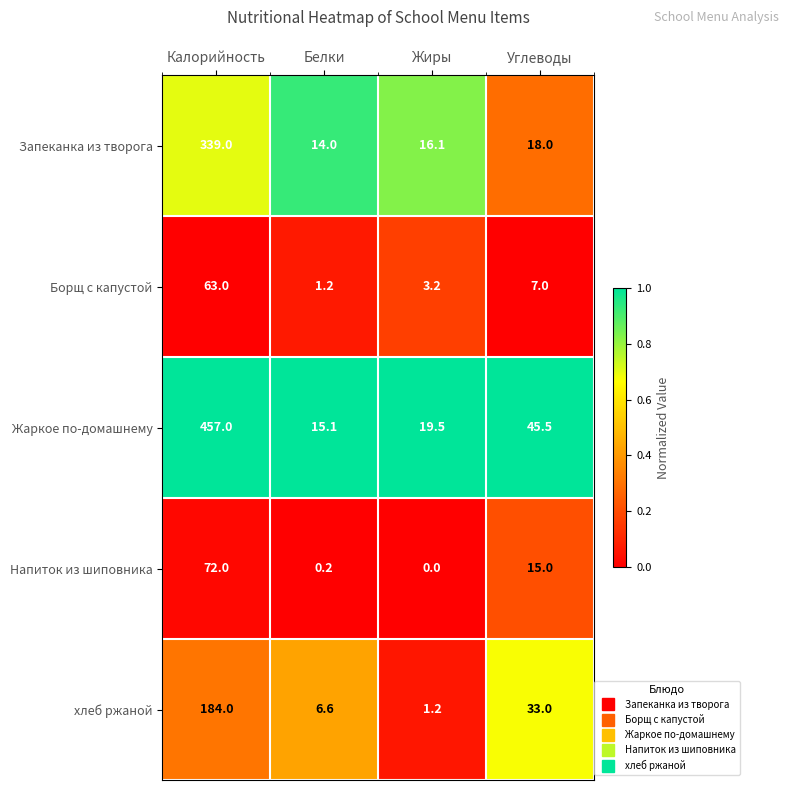

Reading left to right, list all the values displayed in this chart.

Запеканка из творога: 339.0	14.0	16.1	18.0
Борщ с капустой: 63.0	1.2	3.2	7.0
Жаркое по-домашнему: 457.0	15.1	19.5	45.5
Напиток из шиповника: 72.0	0.2	0.0	15.0
хлеб ржаной: 184.0	6.6	1.2	33.0